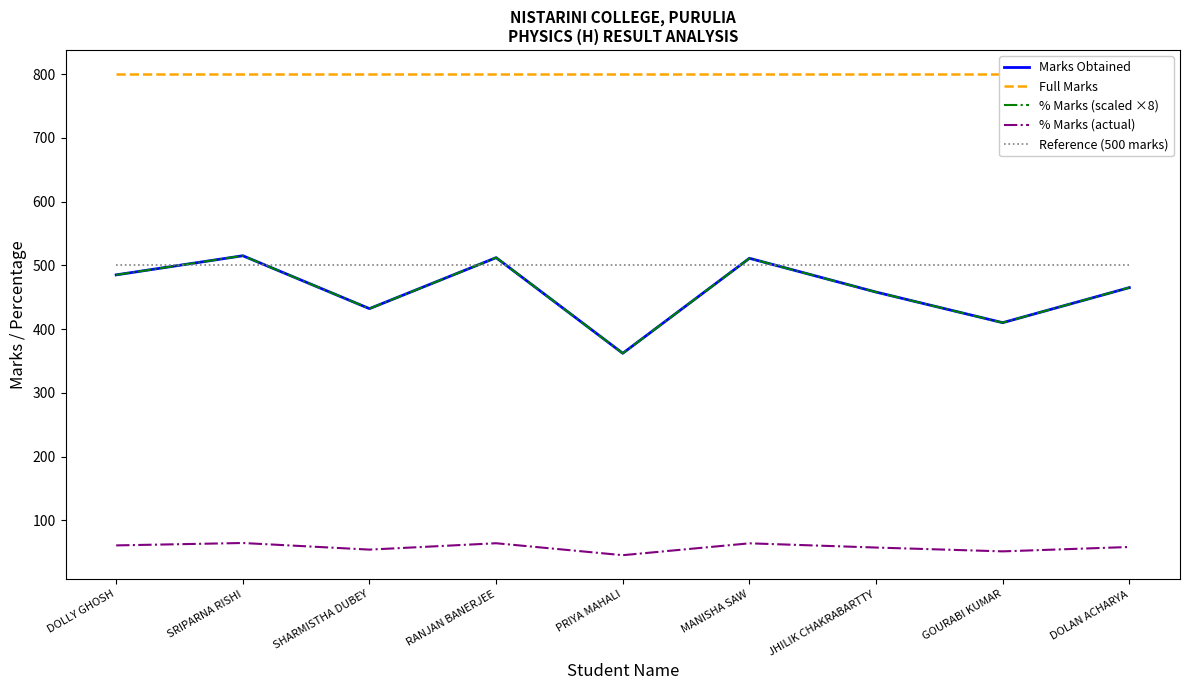

At which label does Full Marks reach its peak?

DOLLY GHOSH